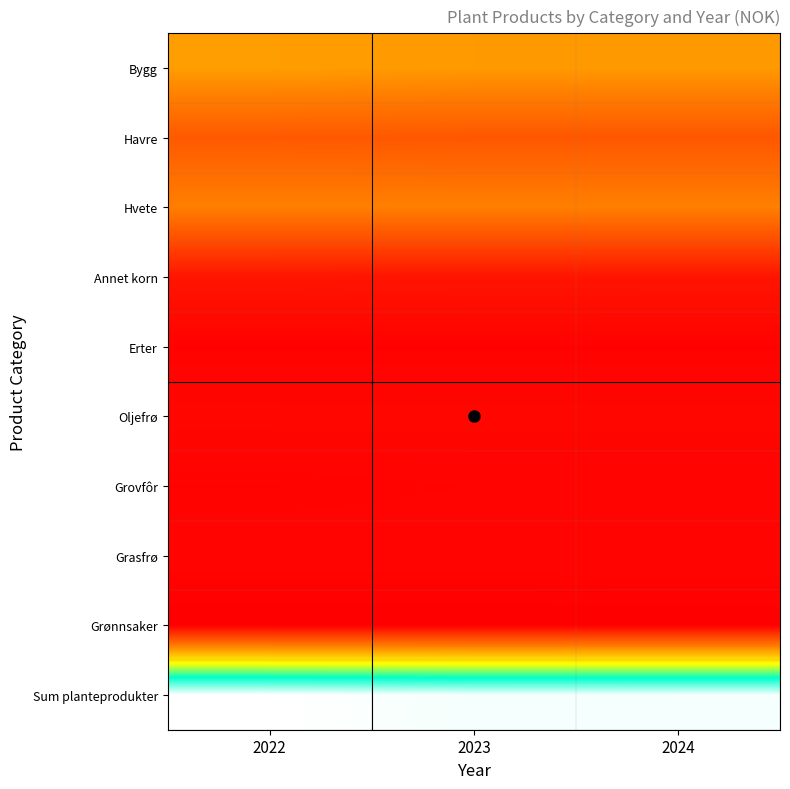

Reading left to right, transcribe all the data shown in this chart.

Bygg: 2022=337619	2023=329946	2024=329946
Havre: 2022=199706	2023=195268	2024=195268
Hvete: 2022=281853	2023=282524	2024=282524
Annet korn: 2022=51336	2023=50263	2024=50099
Erter: 2022=10359	2023=10319	2024=10329
Oljefrø: 2022=20215	2023=19939	2024=19939
Grovfôr: 2022=10838	2023=12941	2024=12941
Grasfrø: 2022=15885	2023=15897	2024=16551
Grønnsaker: 2022=3783	2023=3944	2024=4031
Sum planteprodukter: 2022=931594	2023=921041	2024=921628